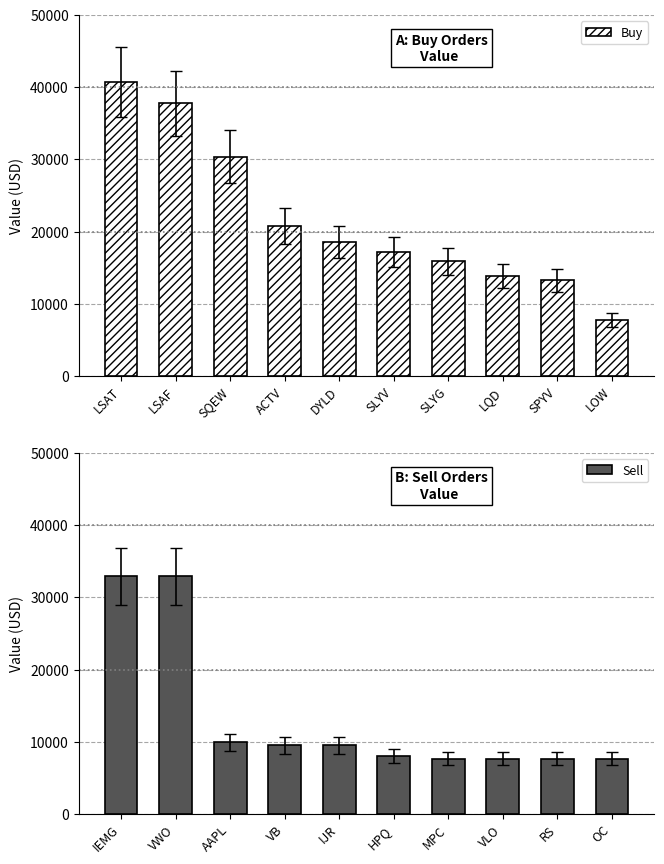

What is the difference between the maximum and minimum values in the Buy series?

32948